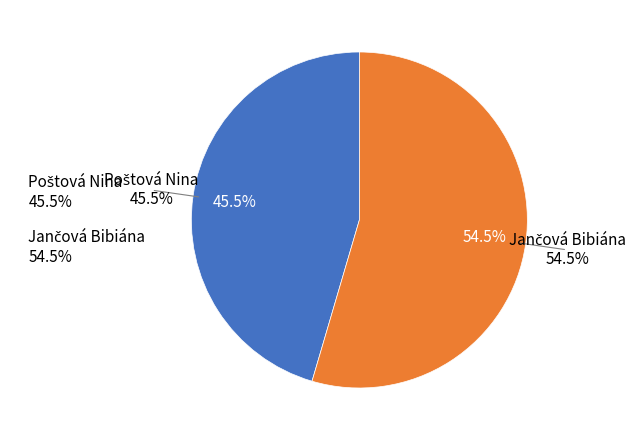

Is it true that Poštová Nina is 58% of the pie?

False